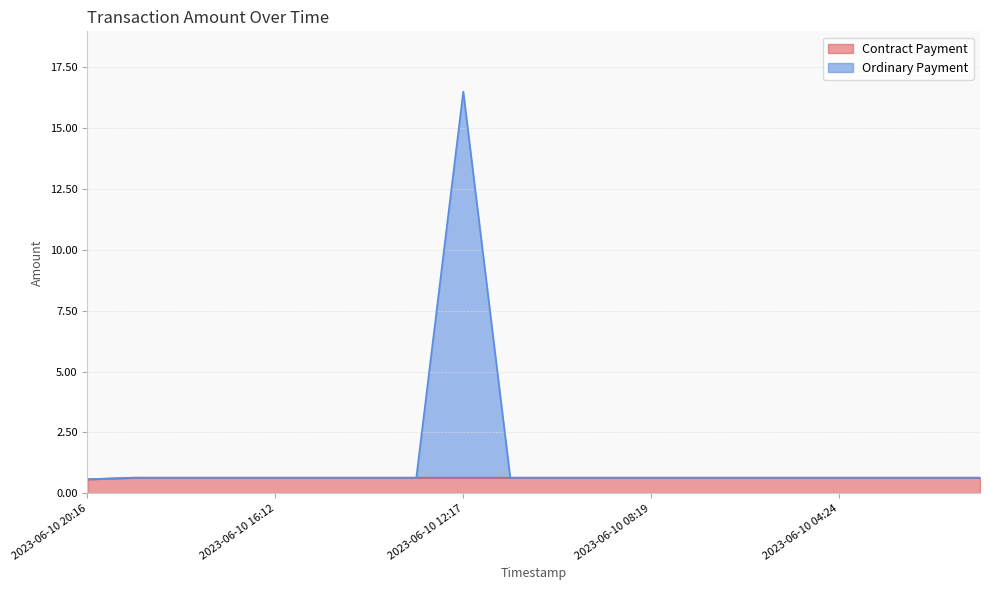

True or false: Ordinary Payment and Contract Payment cross at least once.

False